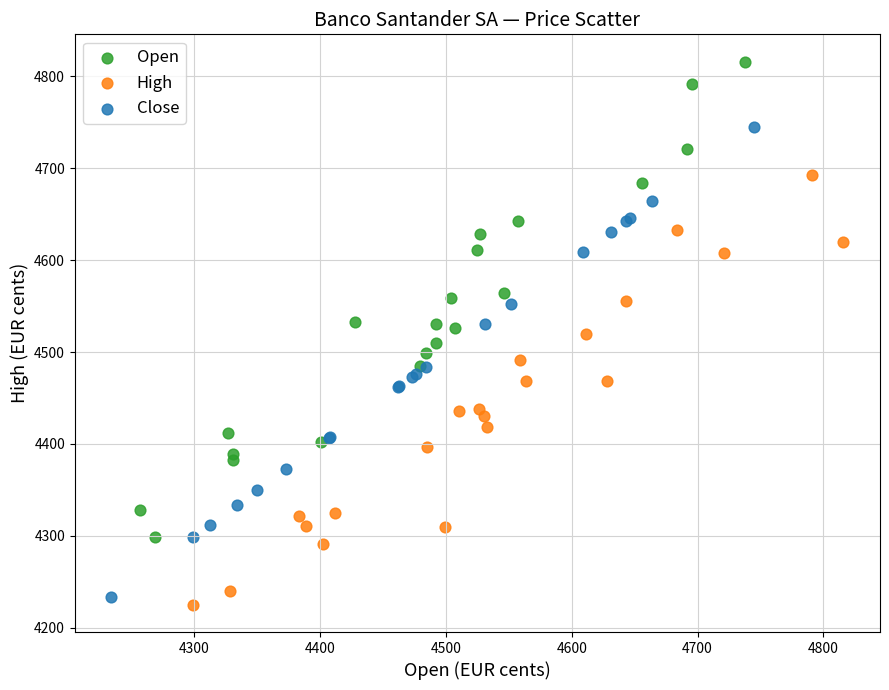

Which series contains the highest Y value?

Open